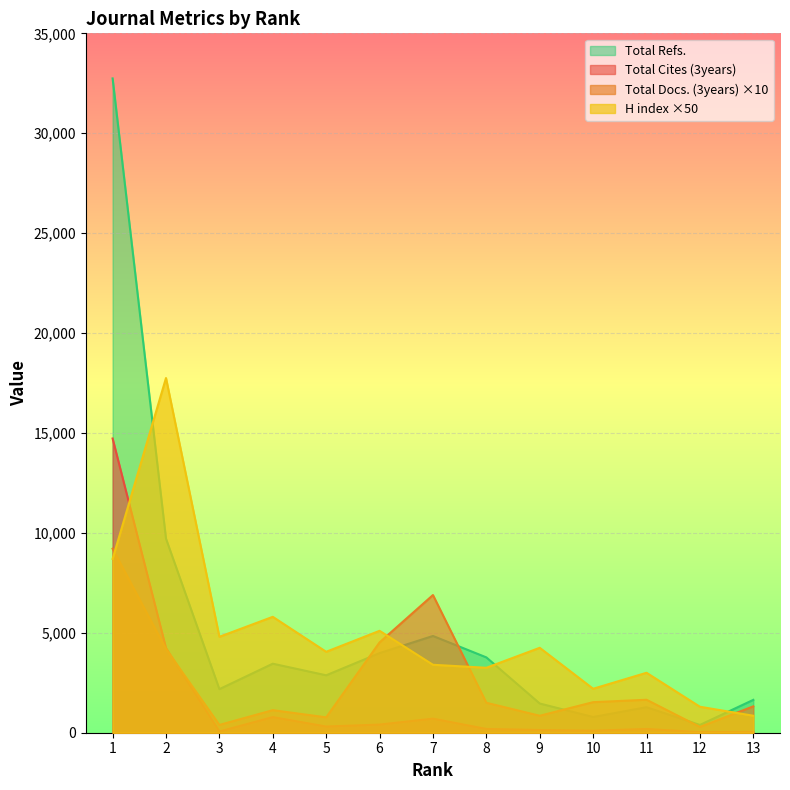

Which label corresponds to the smallest value in the chart?

12